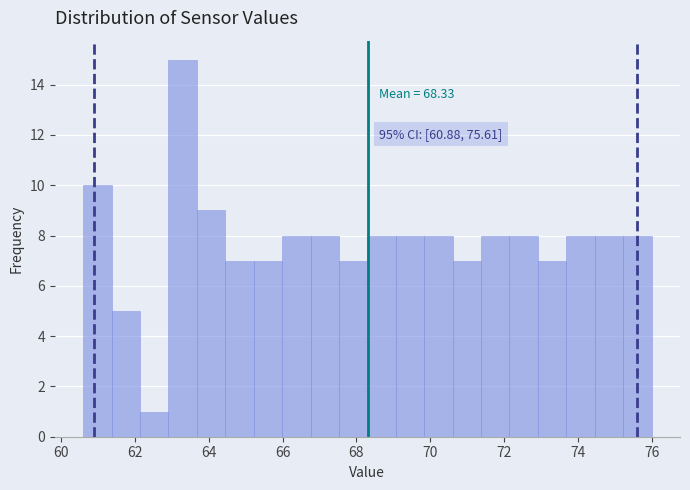

Around what value on the x-axis is the tallest bar? Give the approximate position of its centre, as read against the axis.

63.2